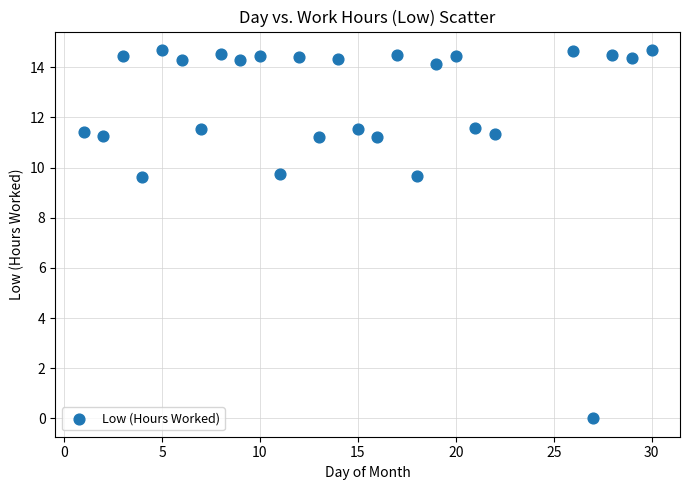

What is the range of X values (max minus min)?

29.0